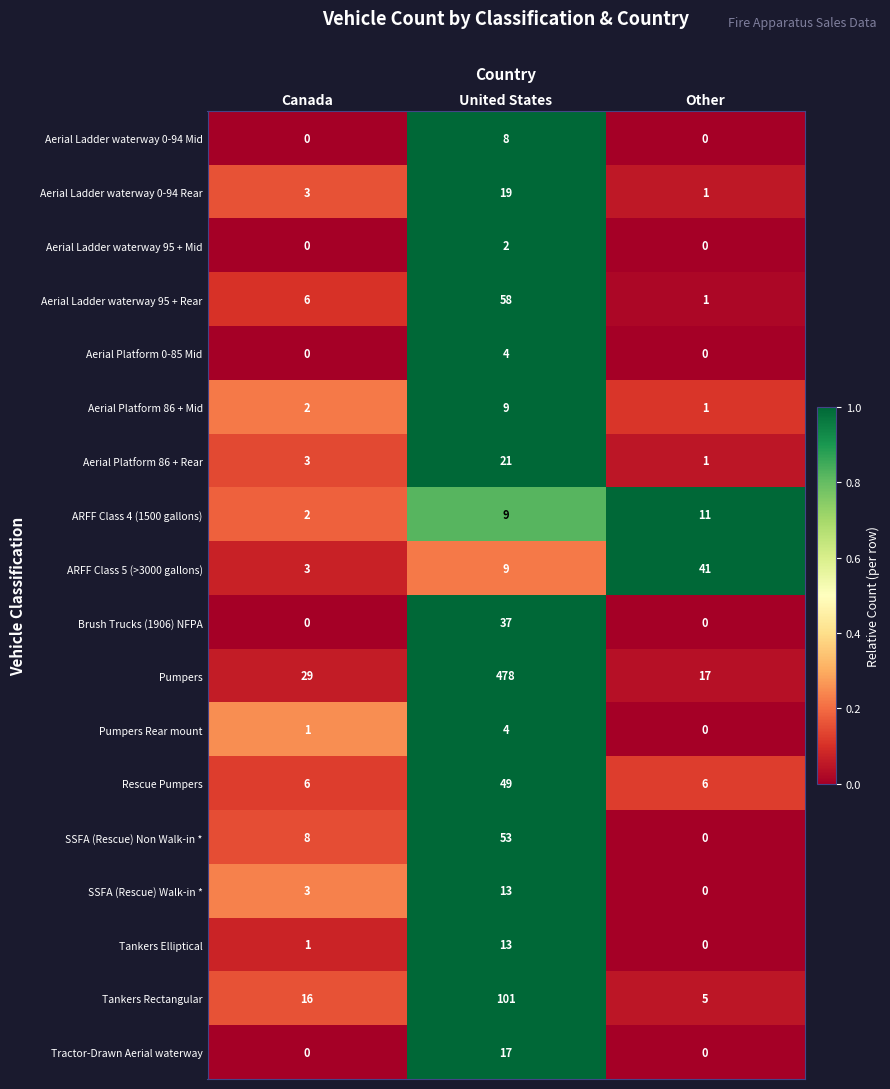

The value of ARFF Class 4 (1500 gallons) at Canada is 2. True or false?

True